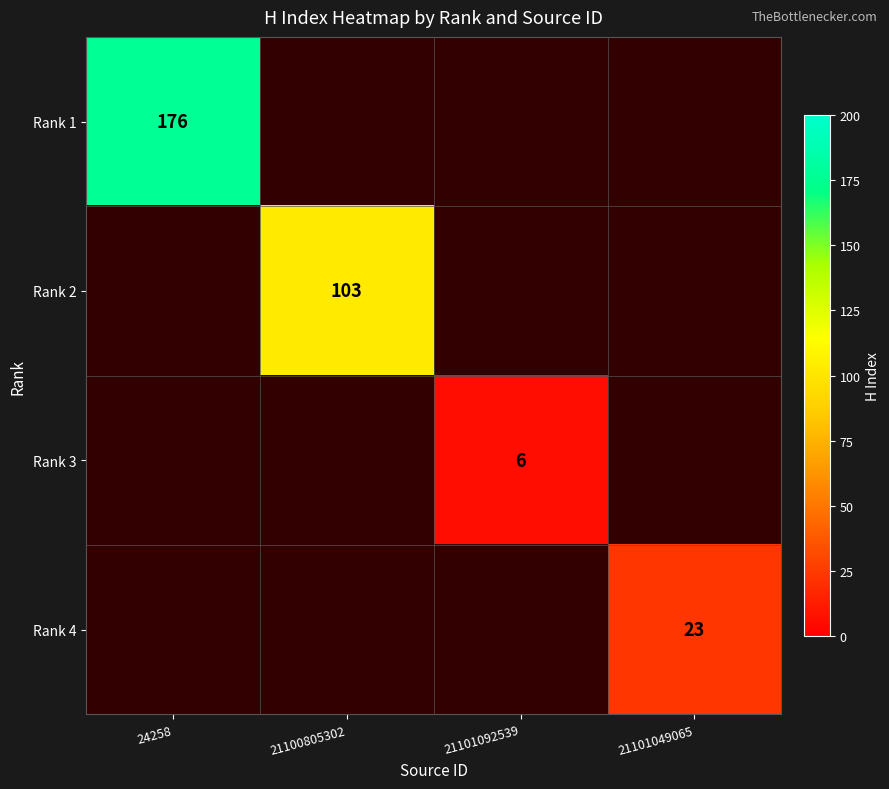

True or false: Rank 4 has a value of 32 at 21101049065.

False